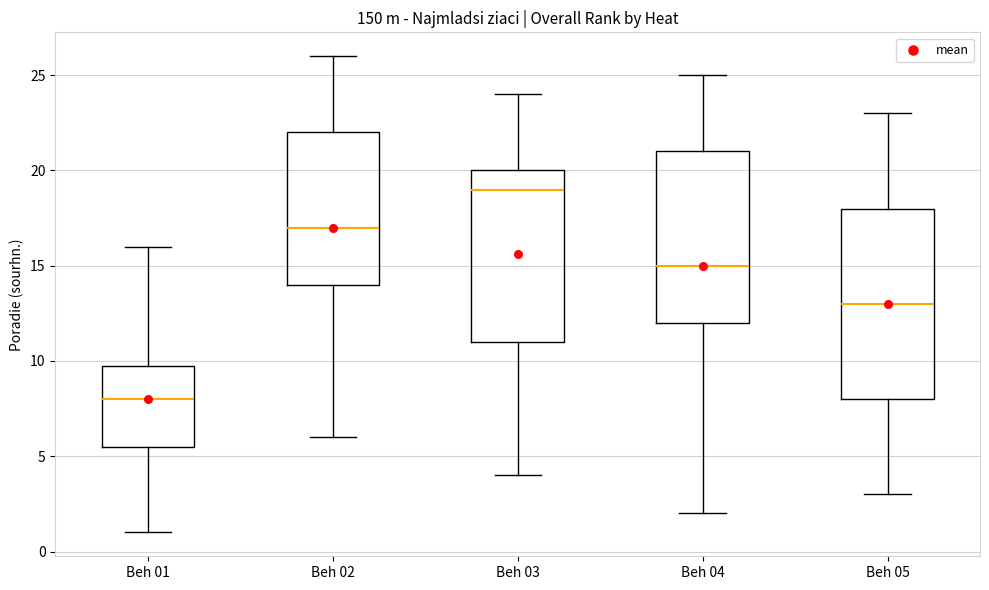

Which box has the lowest median line?

Beh 01